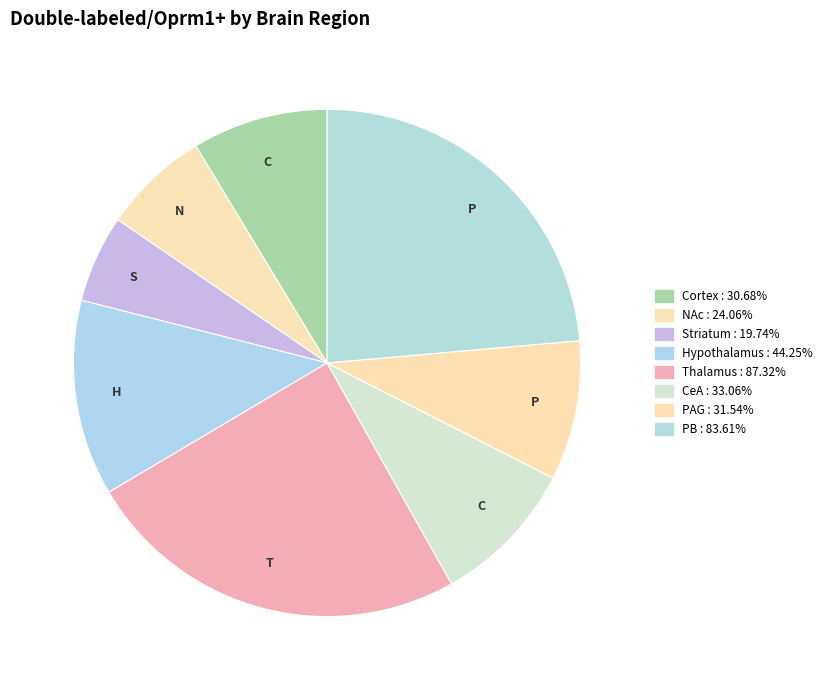

Does any single category account for the majority?

No